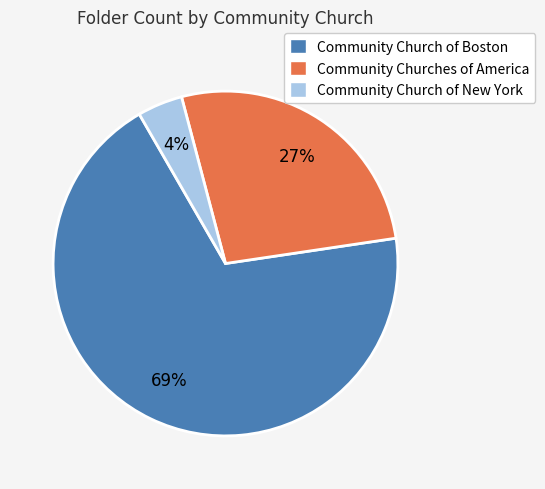

Which has a higher value, Community Churches of America or Community Church of Boston?

Community Church of Boston